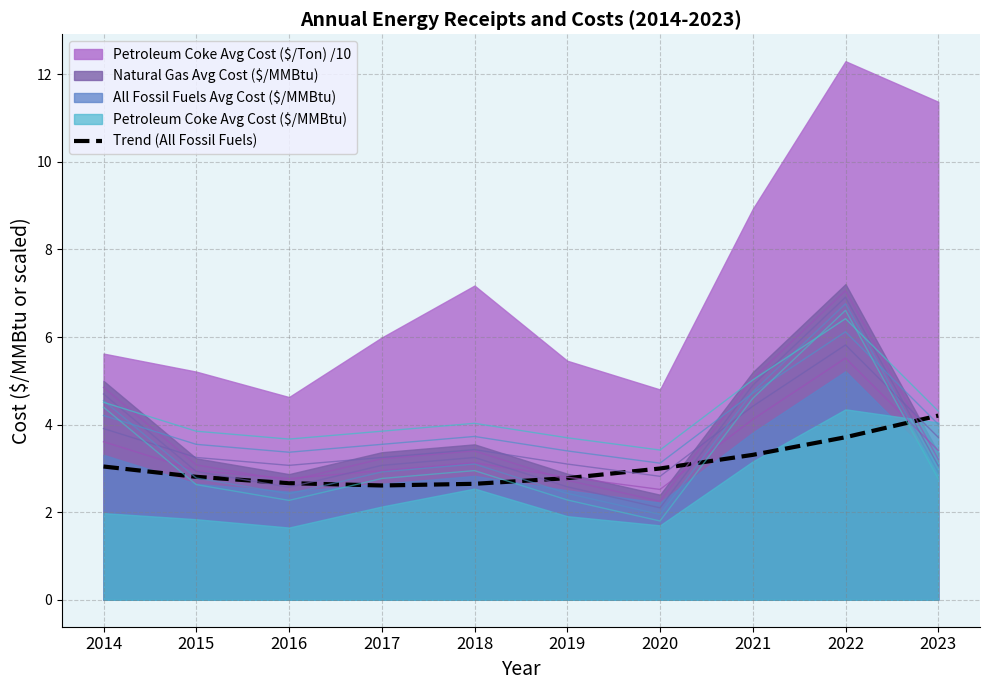

How many points are lower than both their immediate neighbors (excluding endpoints)?

1